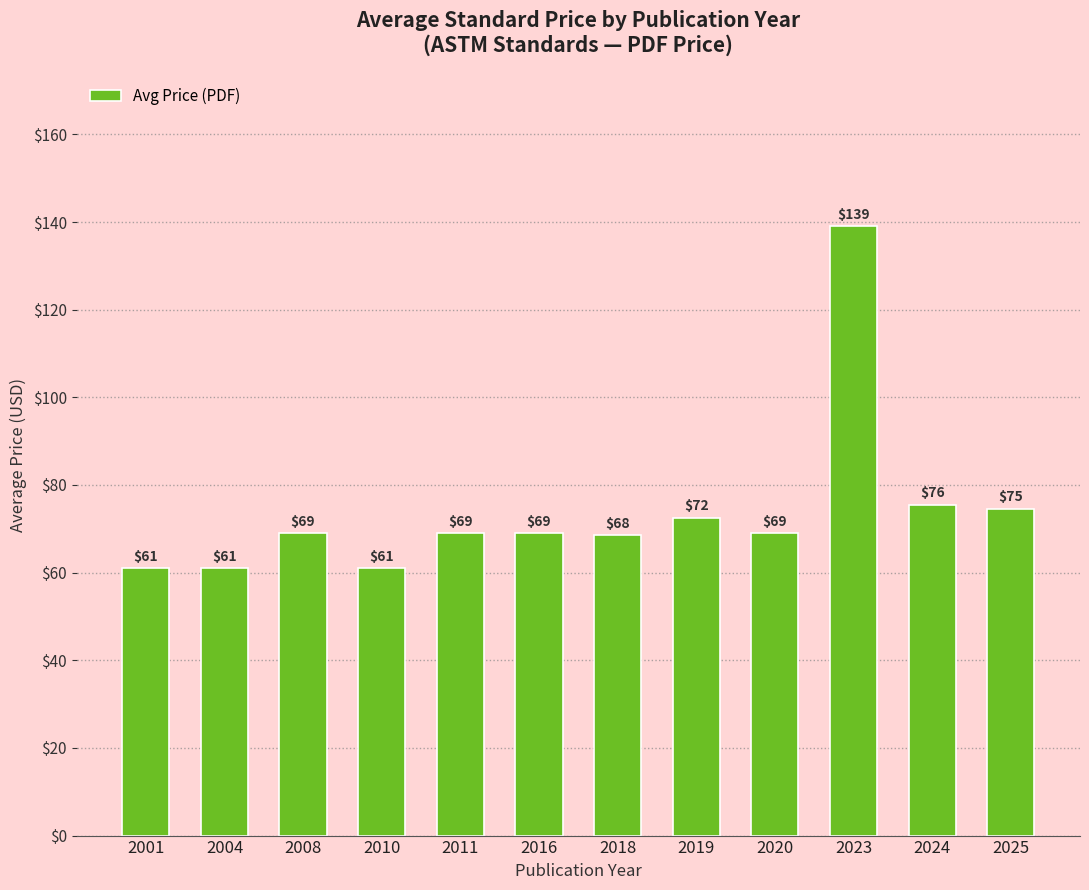

What is the approximate value at 2001?

61.0